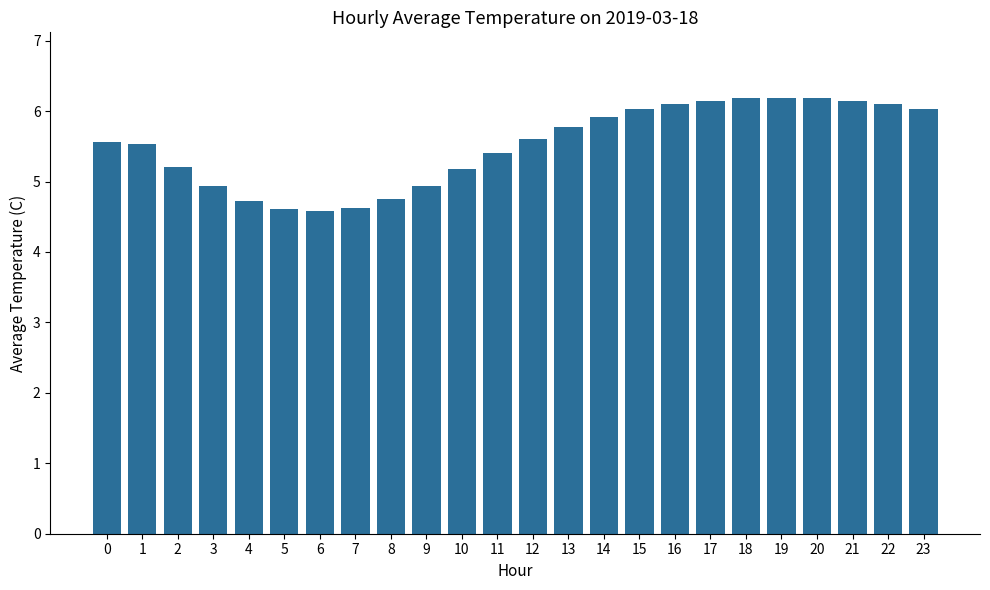

Is it true that the value at 5 is 4.6?

True